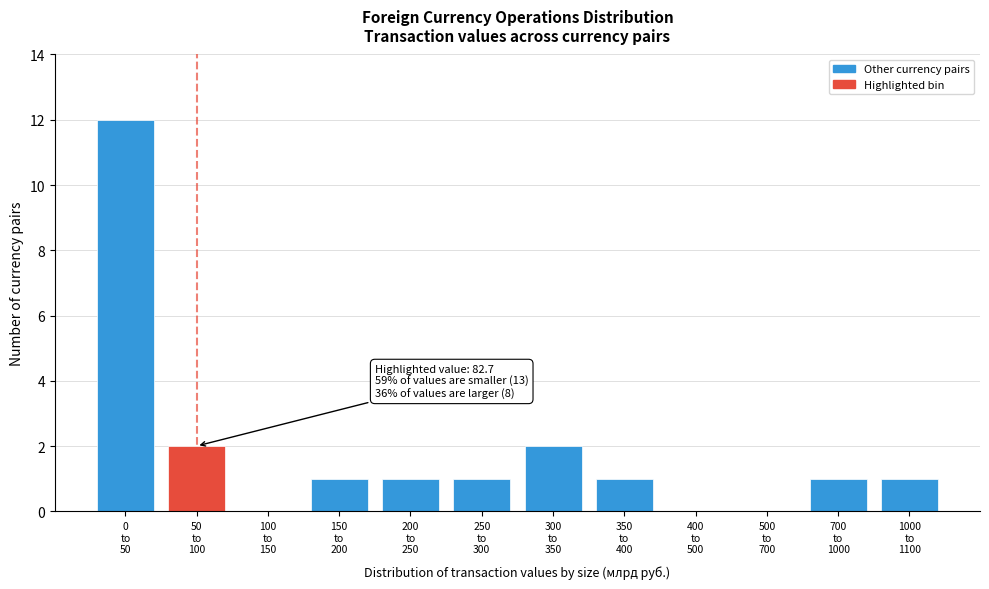

What is the maximum value shown in the chart?

12